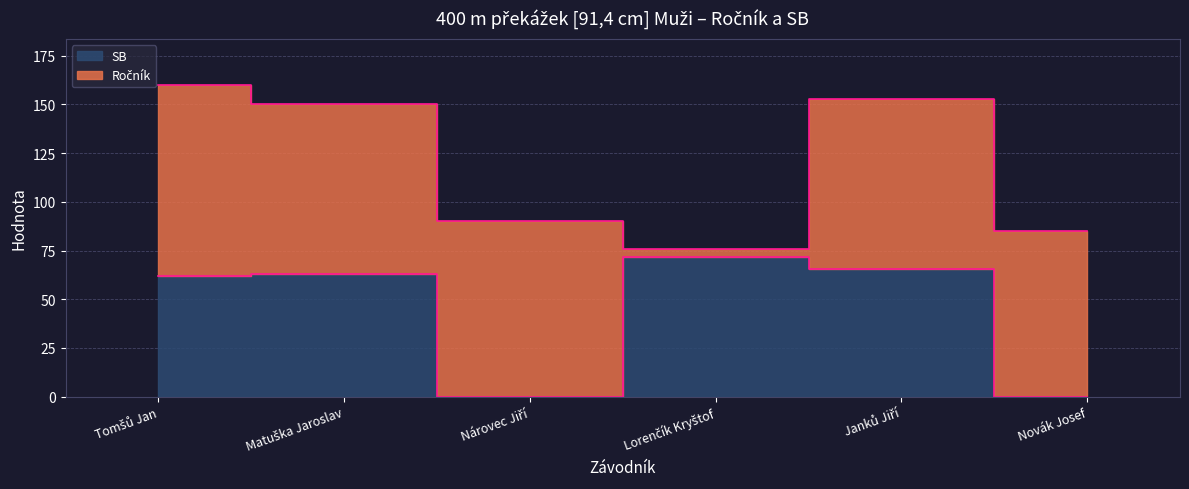

At which label is the value closest to 35?

Tomšů Jan